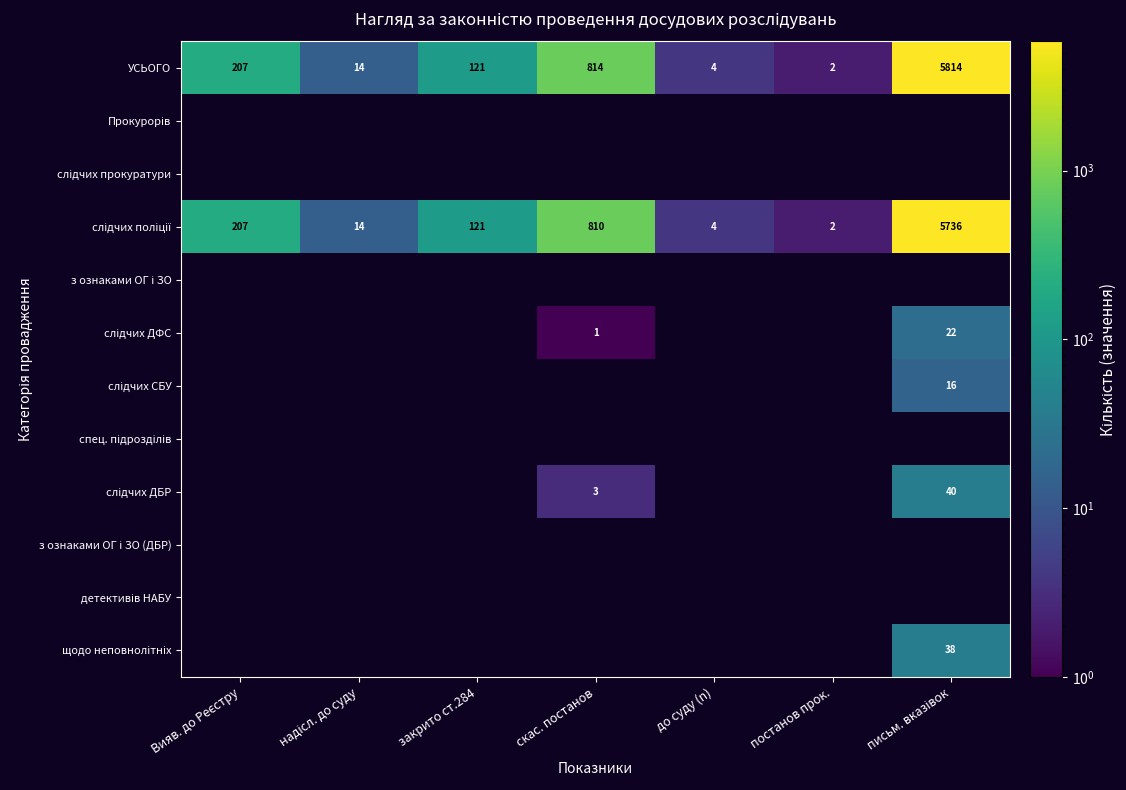

Is it true that УСЬОГО equals 121 at закрито ст.284?

True